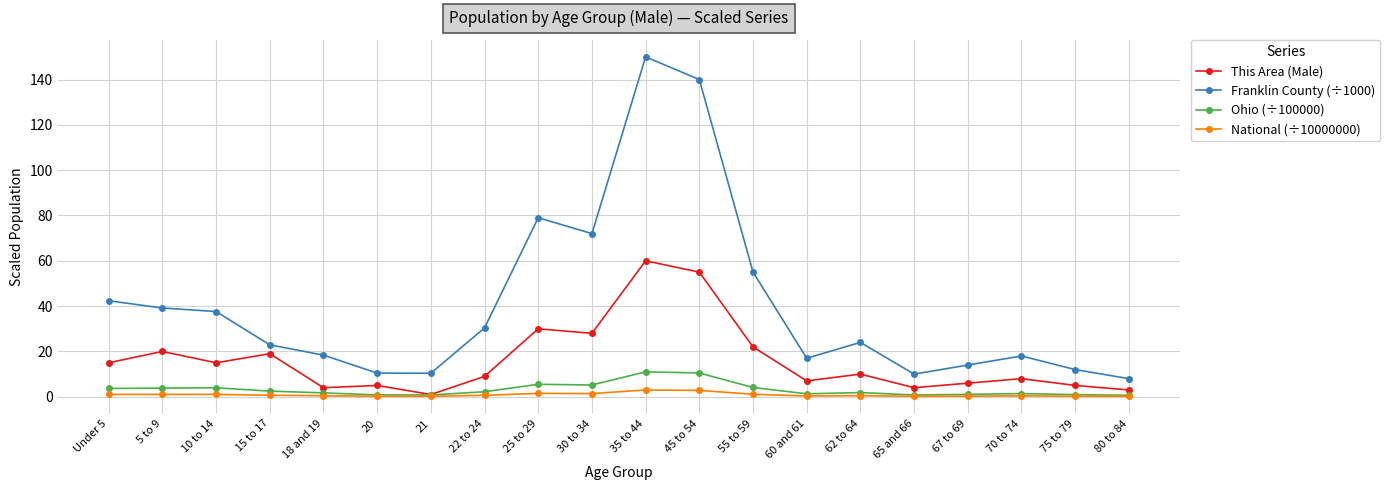

How many lines are shown in the chart?

4